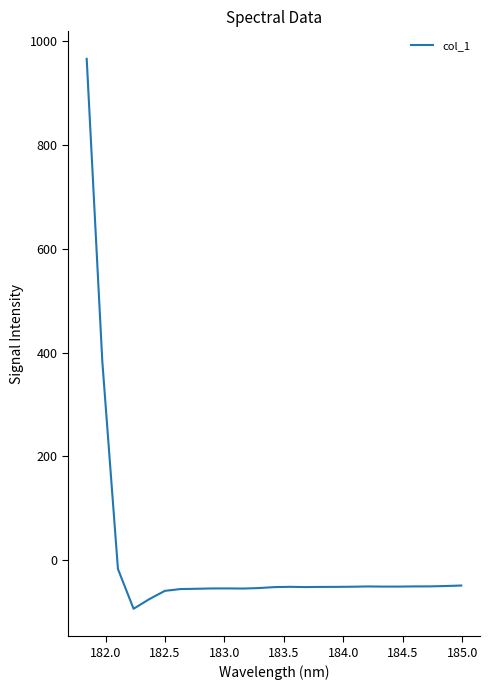

What is the minimum value shown in the chart?

-93.4